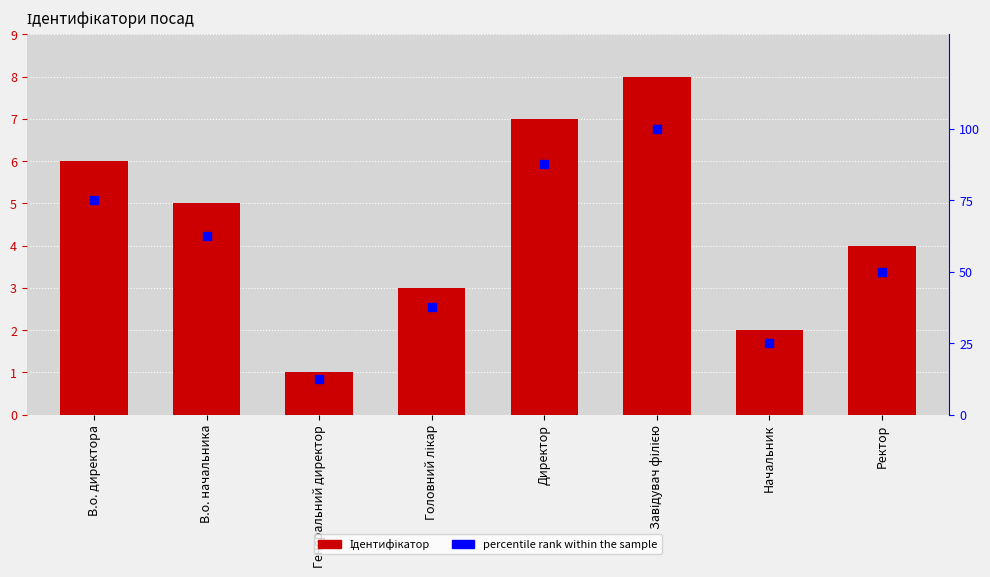

At which category is the sum across all series the highest?

Завідувач філією